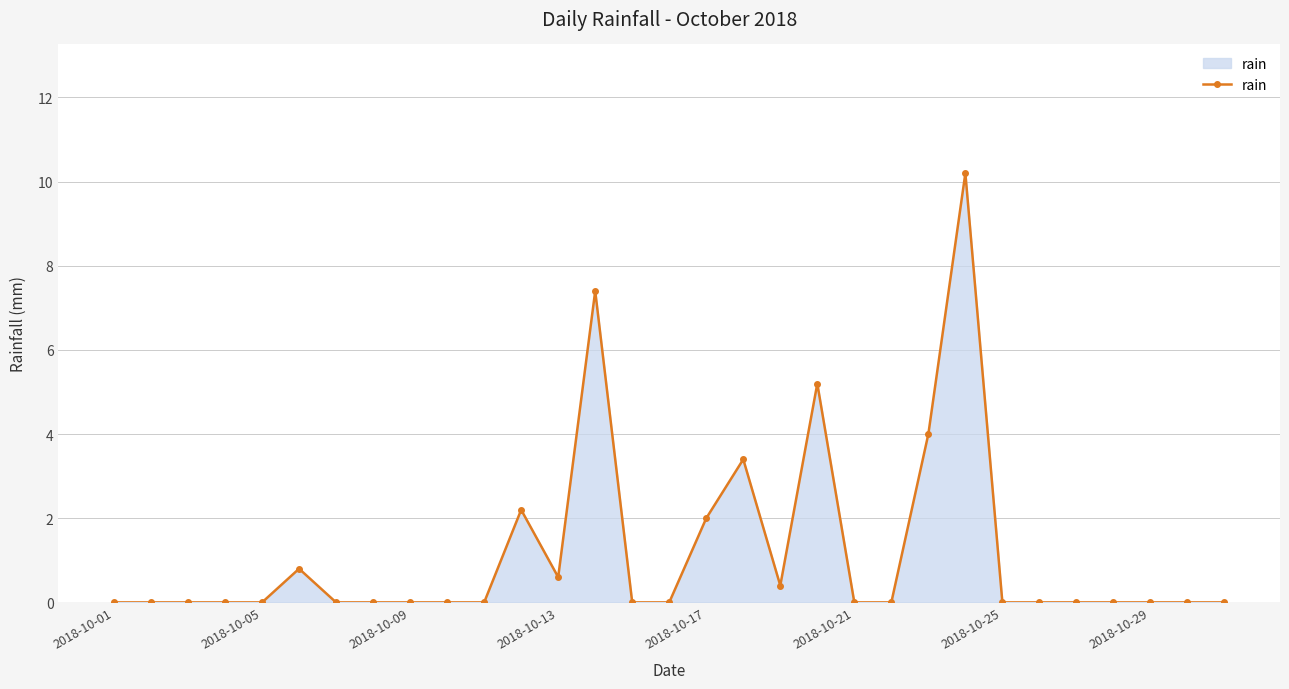

True or false: there are more than 2 points higher than both neighbors.

True